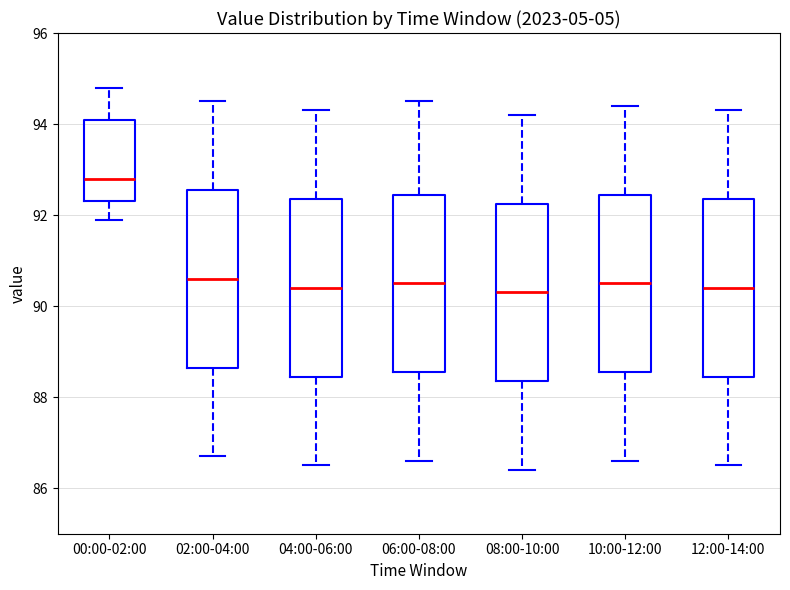

Reading left to right, read every box against the y-axis: the position of its median line, the range the box covers, and the ends of its whiskers. The values are not printed on the chart, so give them approximately, as read against the axis.

00:00-02:00: median 92.8, box 92.4 to 94.2, whiskers 92.0 to 94.8
02:00-04:00: median 90.6, box 88.6 to 92.6, whiskers 86.8 to 94.6
04:00-06:00: median 90.4, box 88.4 to 92.4, whiskers 86.6 to 94.4
06:00-08:00: median 90.6, box 88.6 to 92.4, whiskers 86.6 to 94.6
08:00-10:00: median 90.4, box 88.4 to 92.2, whiskers 86.4 to 94.2
10:00-12:00: median 90.6, box 88.6 to 92.4, whiskers 86.6 to 94.4
12:00-14:00: median 90.4, box 88.4 to 92.4, whiskers 86.6 to 94.4